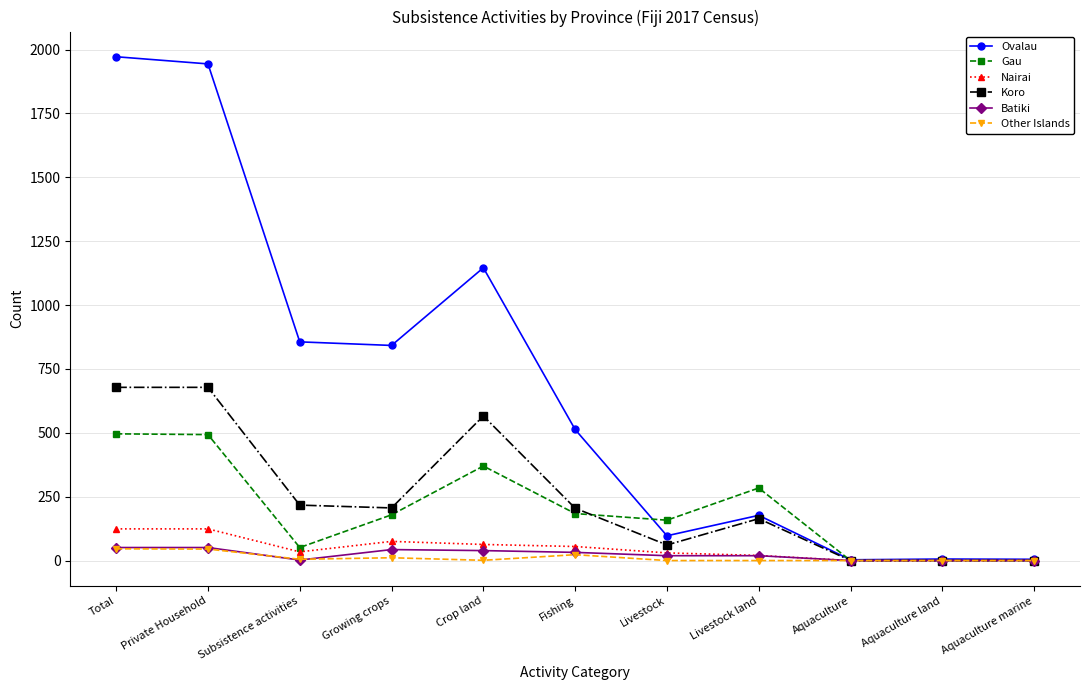

What position from the right is Private Household?

10